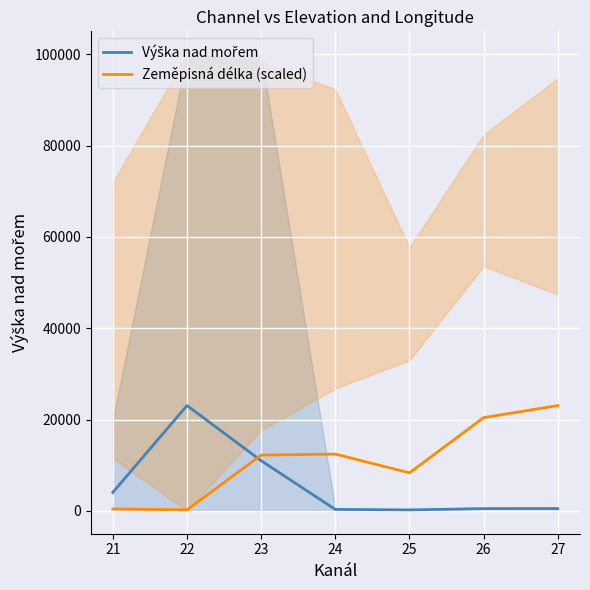

What is the highest value of the Zeměpisná délka (scaled) series?

23063.8